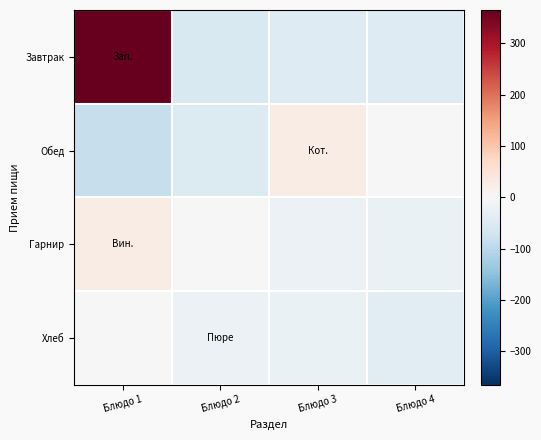

List the series in order of their peak value, lowest first.

Хлеб, Обед, Гарнир, Завтрак